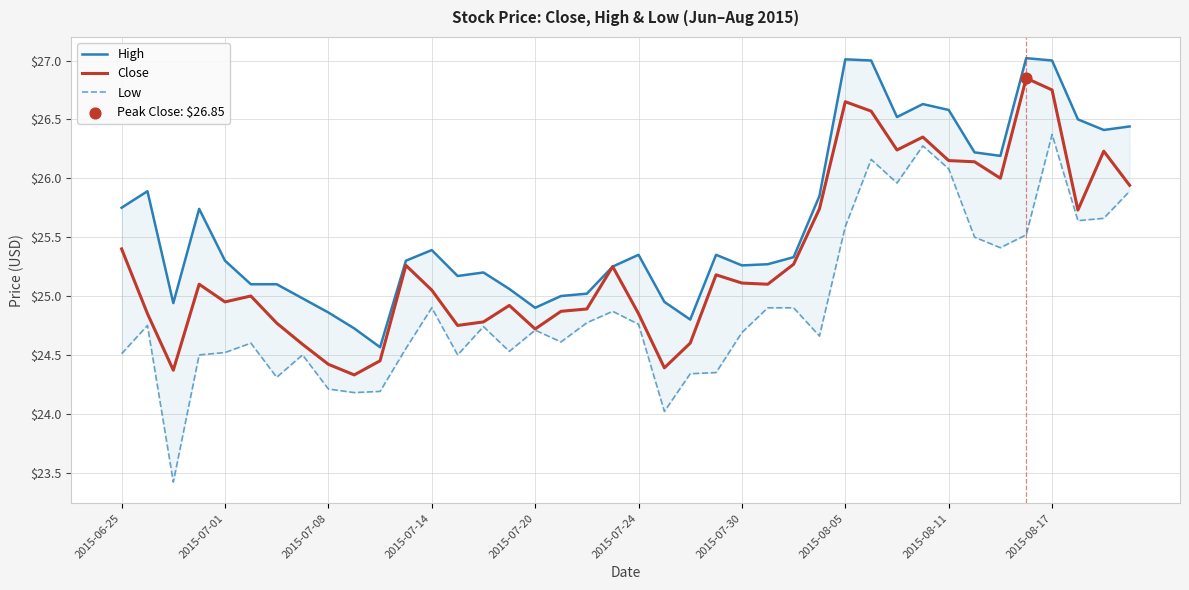

Which series contains the highest Y value?

High